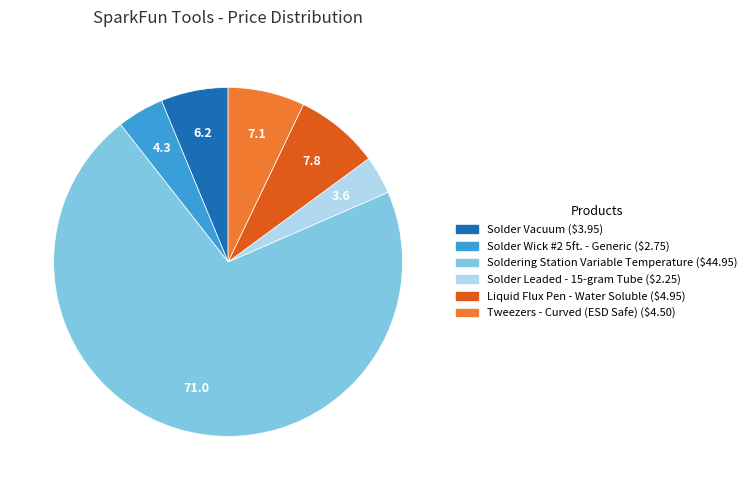

Which has a higher value, Tweezers - Curved (ESD Safe) or Solder Leaded - 15-gram Tube?

Tweezers - Curved (ESD Safe)